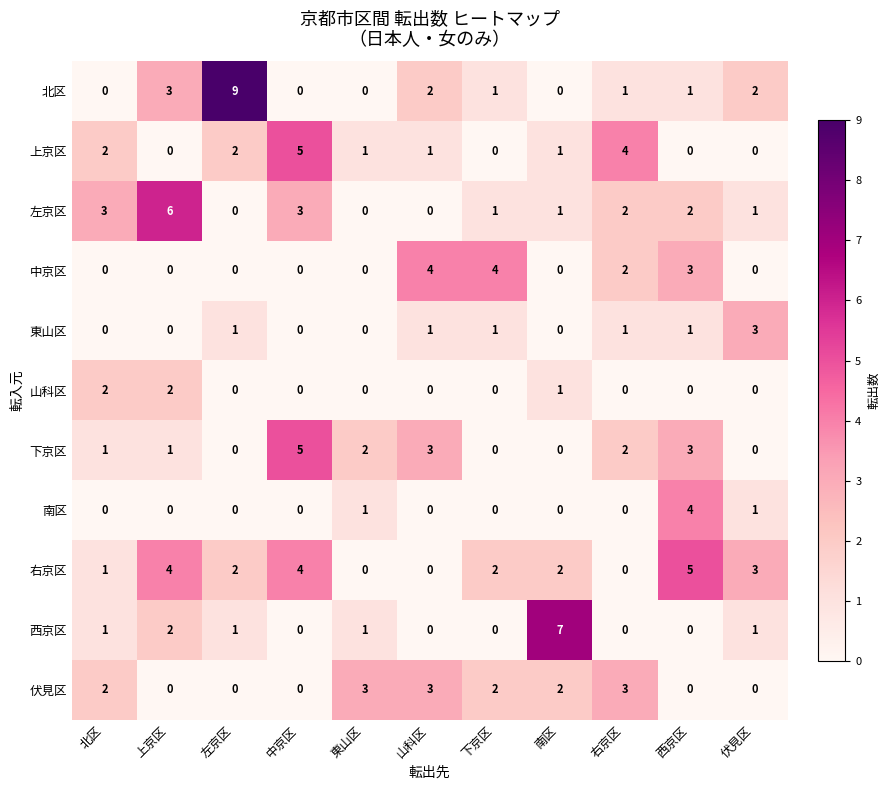

What is the sum of all 伏見区 values?

15